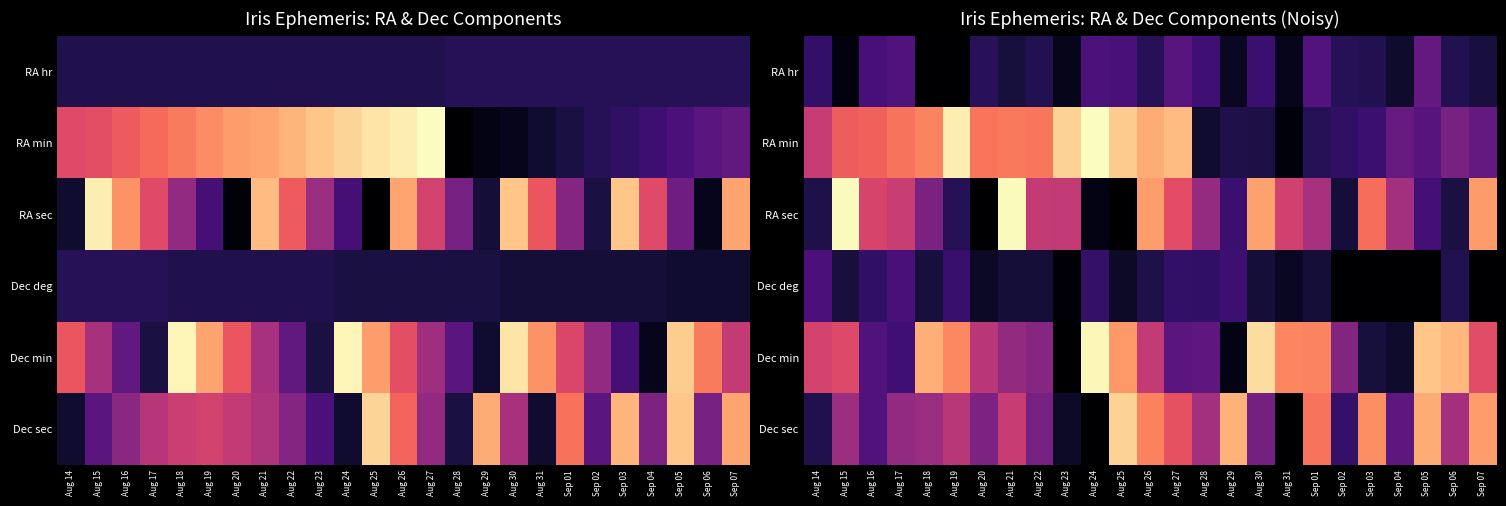

True or false: Dec sec has a value of 33.4 at Aug 21.

True